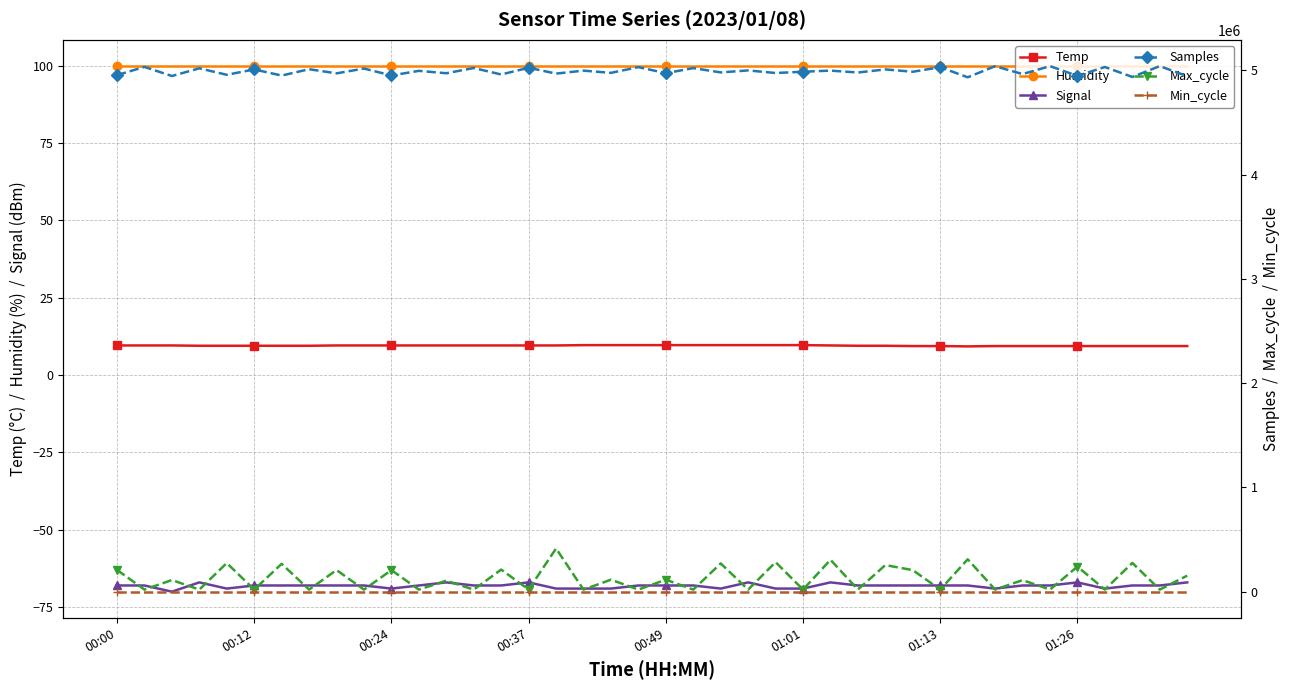

In Samples, how many points are lower than both neighbors (excluding endpoints)?

18